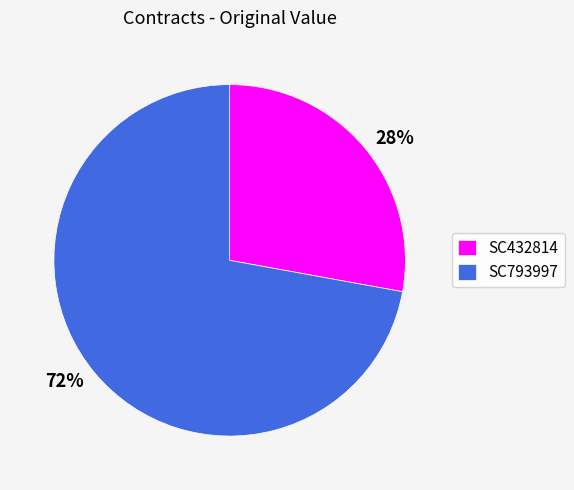

To the nearest percent, what is the difference between the largest and smallest slice percentages?

44%